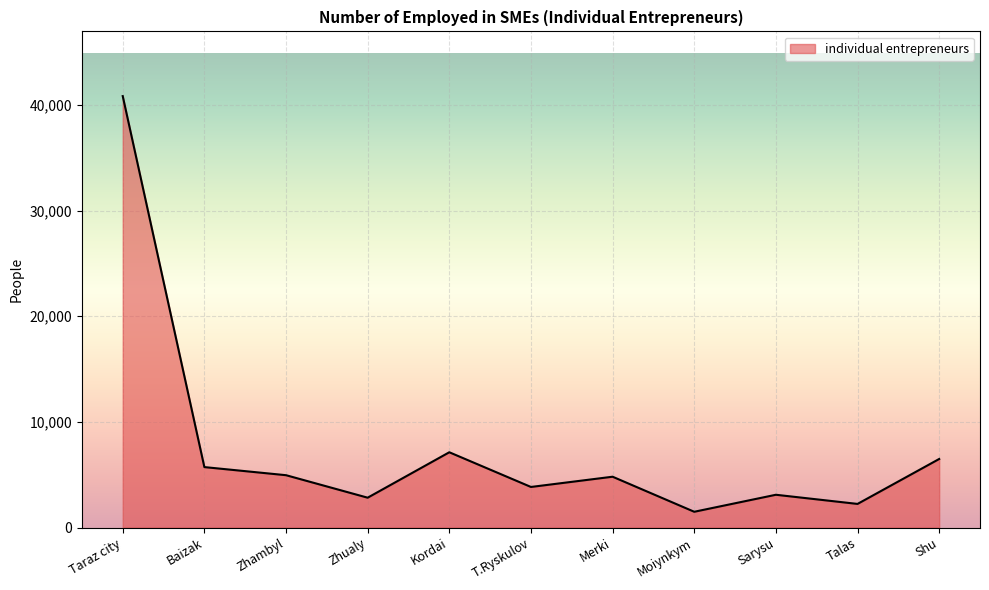

What is the difference between the values at Merki and T.Ryskulov?

970